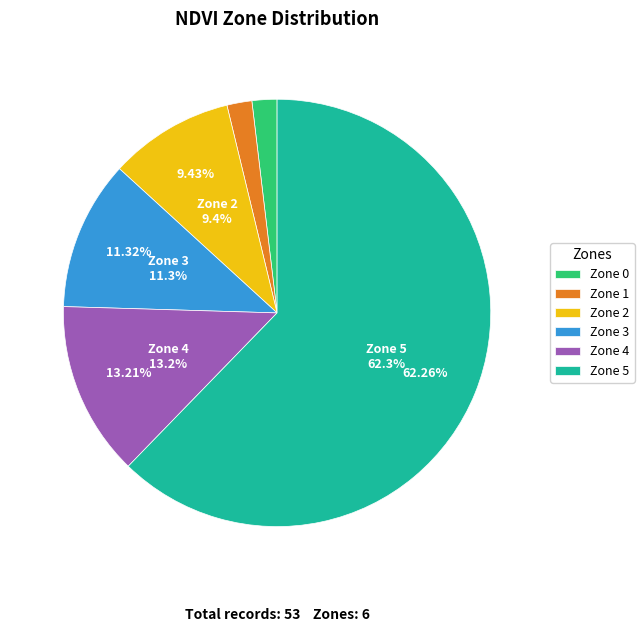

How much of the chart is everything except Zone 4?

86.8%